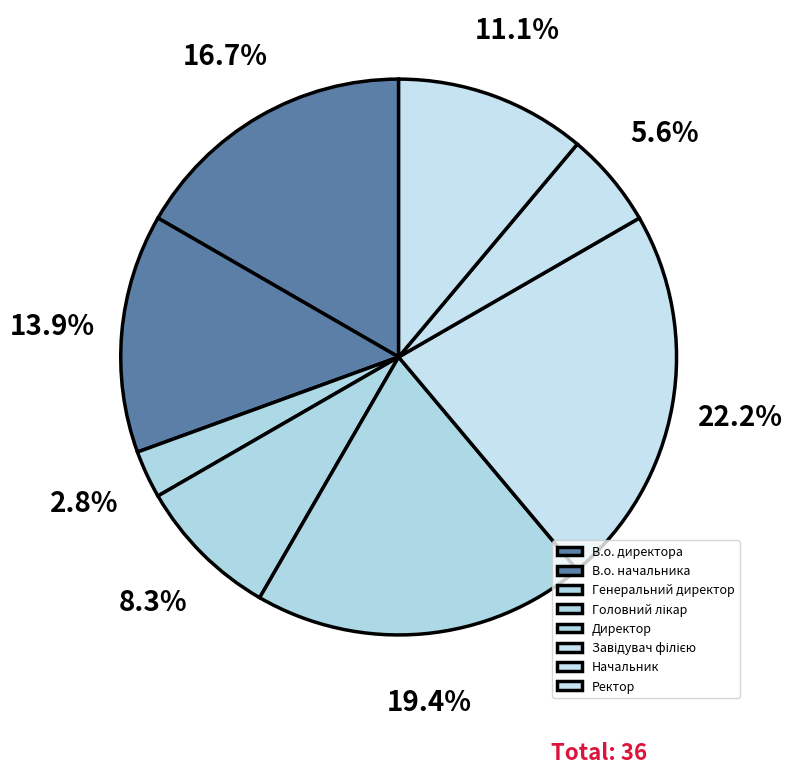

Count the number of slices in the pie.

8